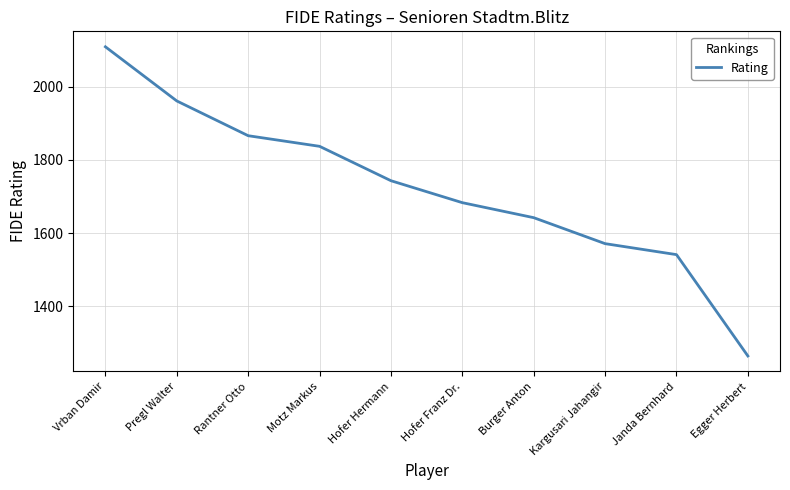

The chart shows a value of 1571 at Kargusari Jahangir. True or false?

True